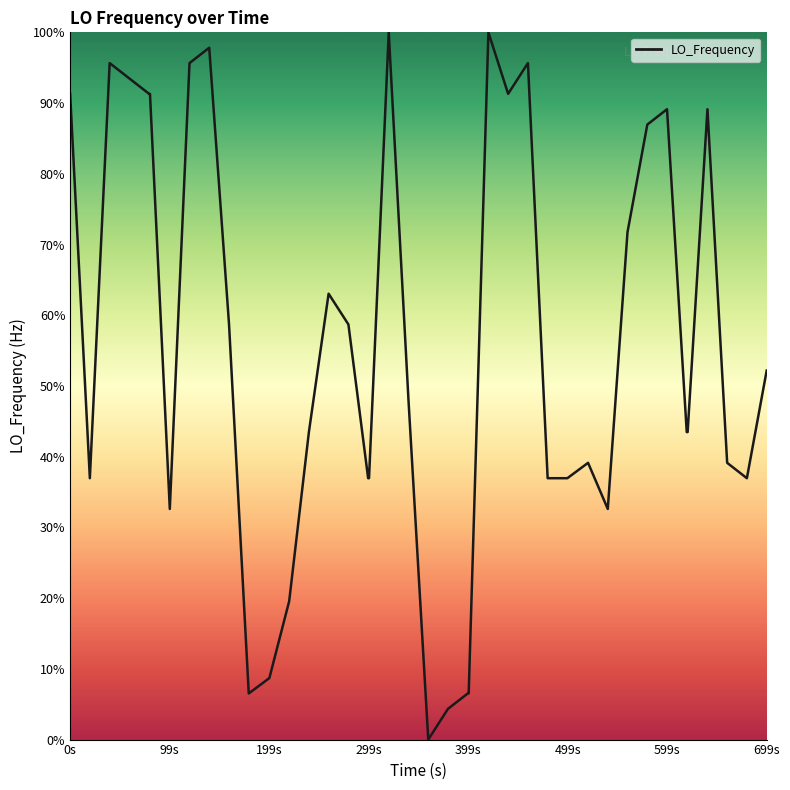

Does the chart display data point markers on the line(s)?

No